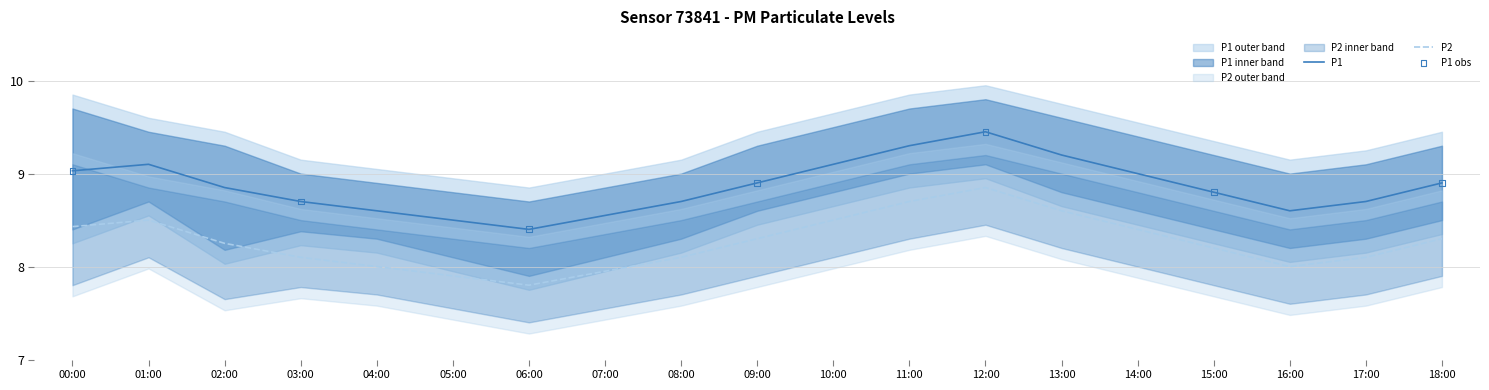

At how many categories does at least one series exceed 7?

19